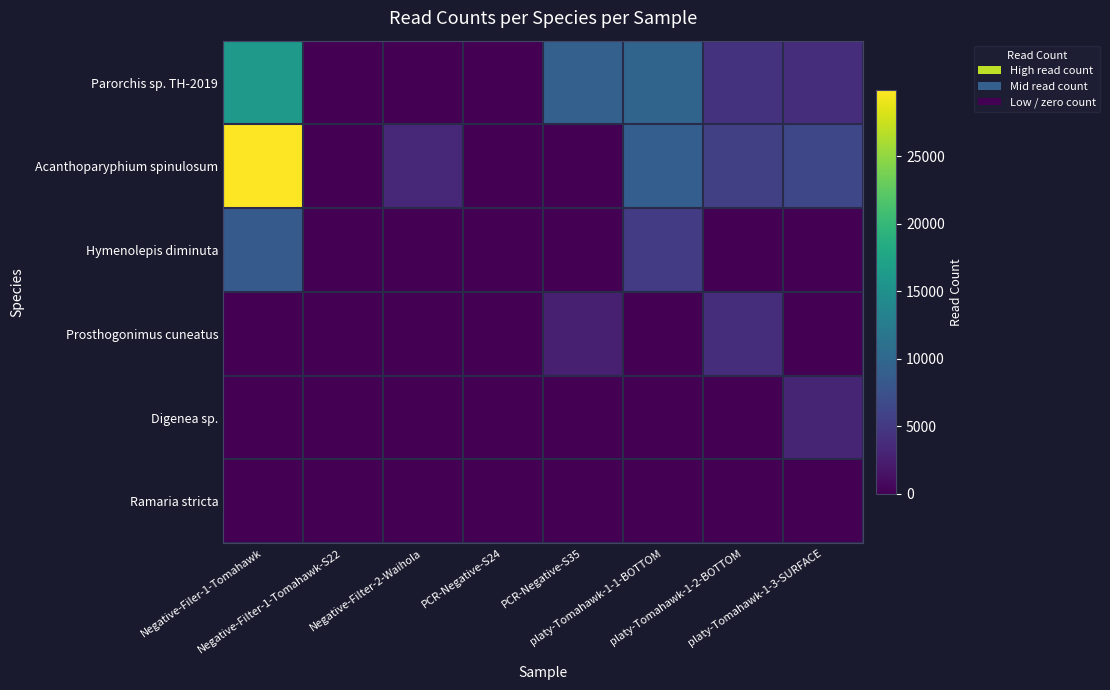

What is the spread (max minus min) of values at platy-Tomahawk-1-3-SURFACE?

6469